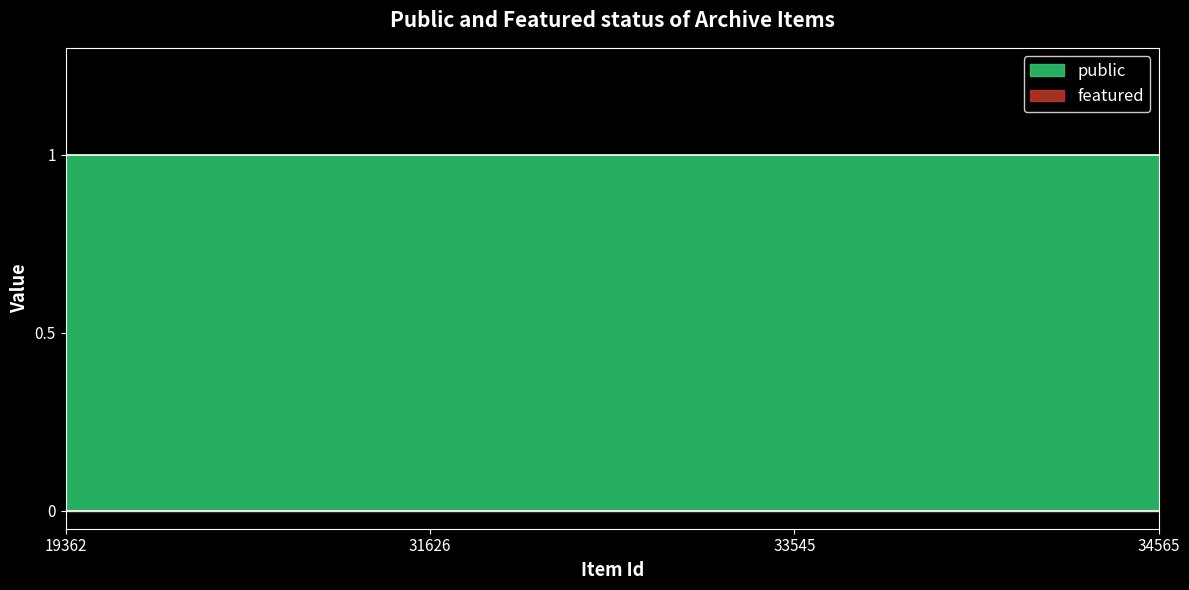

True or false: featured has more than 2 points higher than both neighbors.

False